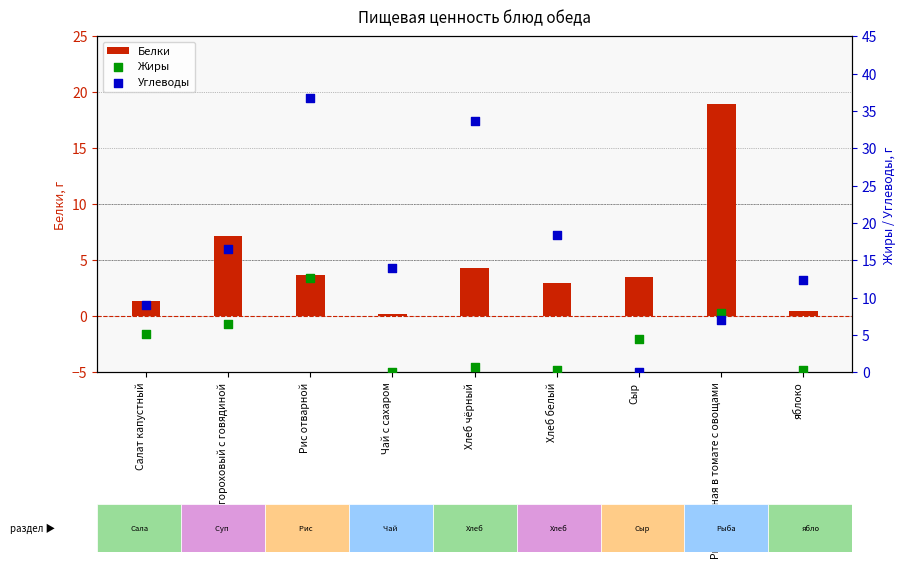

Is the value of Белки at Салат капустный greater than the value of Углеводы at Салат капустный?

No